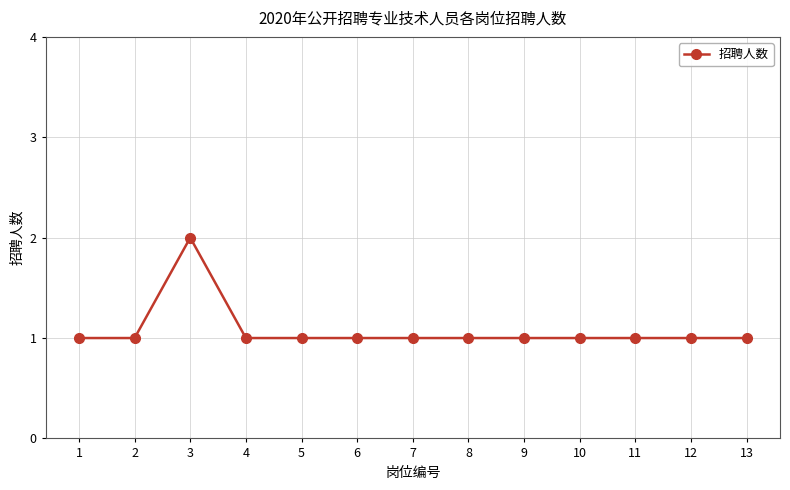

How many categories are shown in the chart?

13